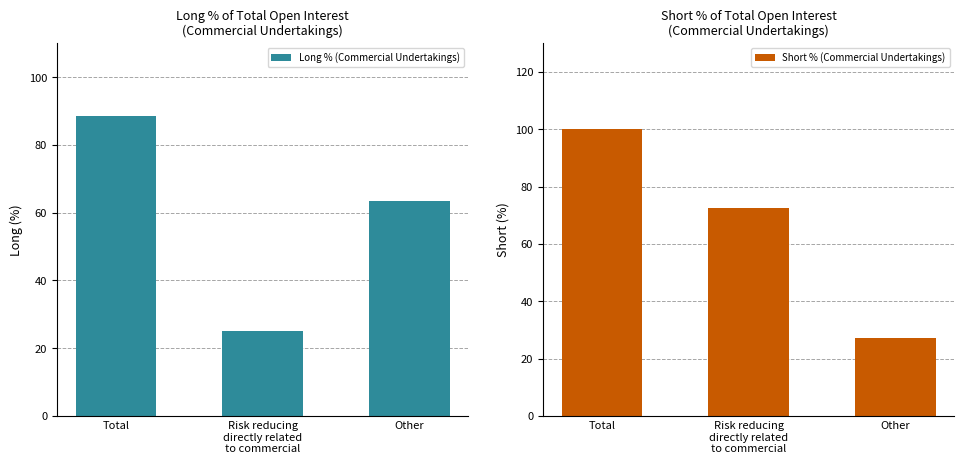

What is the average value of the Long % (Commercial Undertakings) series?

59.0